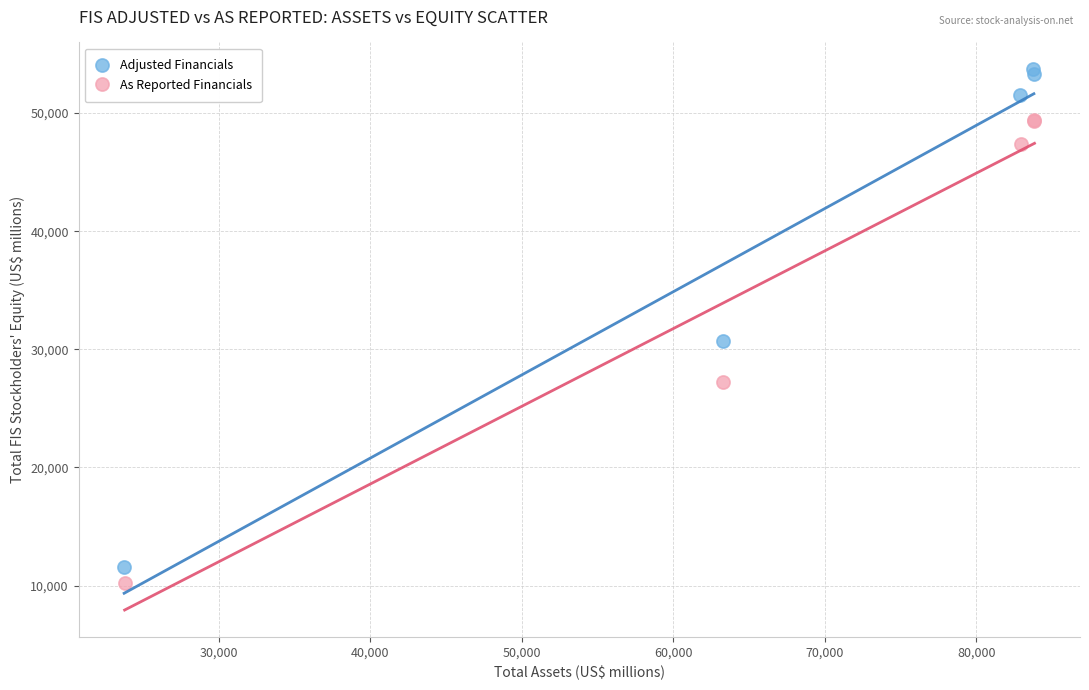

Which series contains the lowest Y value?

As Reported Financials